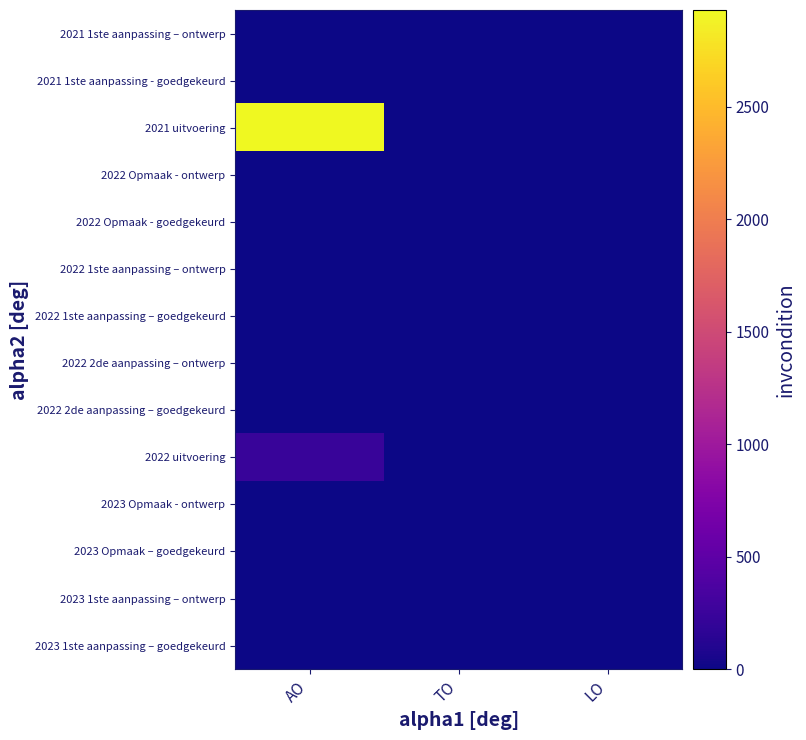

Reading left to right, list all the values displayed in this chart.

2023 1ste aanpassing – goedgekeurd: AO=0	TO=0	LO=0
2023 1ste aanpassing – ontwerp: AO=0	TO=0	LO=0
2023 Opmaak – goedgekeurd: AO=0	TO=0	LO=0
2023 Opmaak - ontwerp: AO=0	TO=0	LO=0
2022 uitvoering: AO=235	TO=0	LO=0
2022 2de aanpassing – goedgekeurd: AO=0	TO=0	LO=0
2022 2de aanpassing – ontwerp: AO=0	TO=0	LO=0
2022 1ste aanpassing – goedgekeurd: AO=0	TO=0	LO=0
2022 1ste aanpassing – ontwerp: AO=0	TO=0	LO=0
2022 Opmaak - goedgekeurd: AO=0	TO=0	LO=0
2022 Opmaak - ontwerp: AO=0	TO=0	LO=0
2021 uitvoering: AO=2930	TO=0	LO=0
2021 1ste aanpassing - goedgekeurd: AO=0	TO=0	LO=0
2021 1ste aanpassing – ontwerp: AO=0	TO=0	LO=0